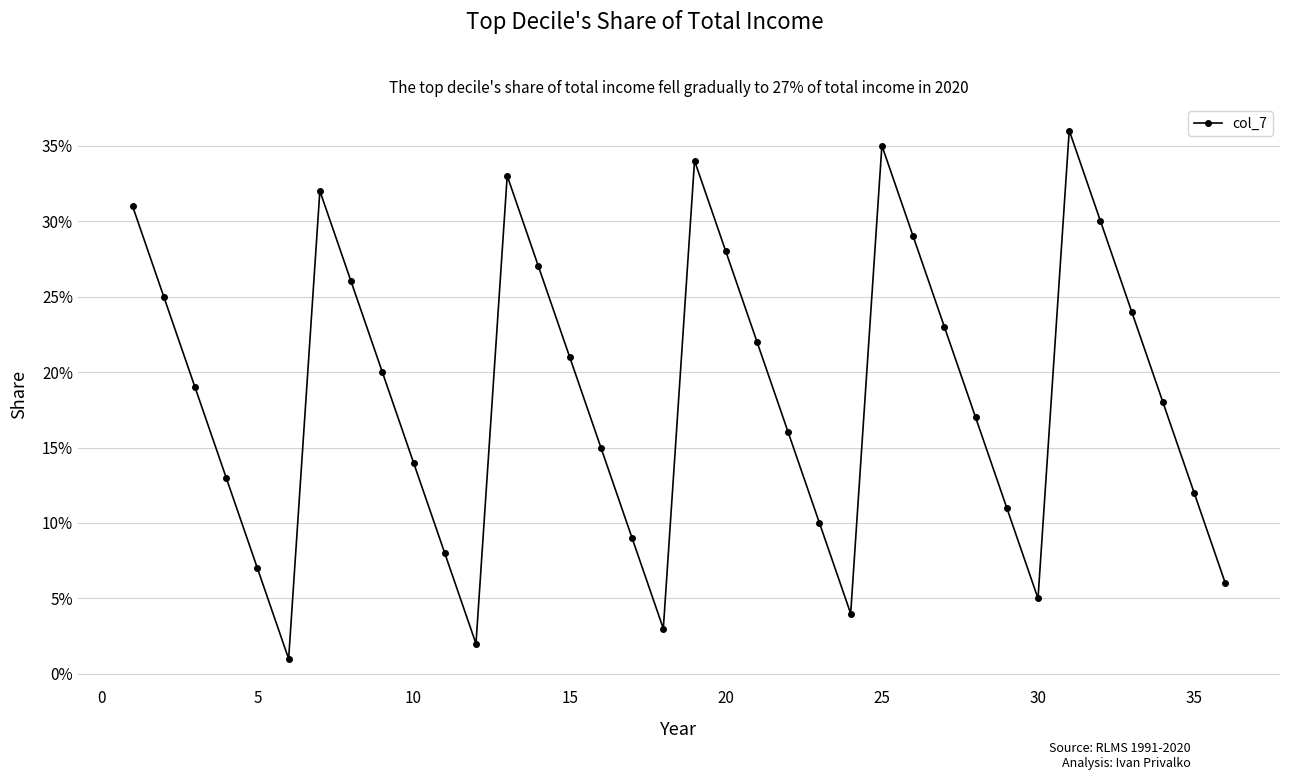

Does the chart have visible grid lines?

Yes